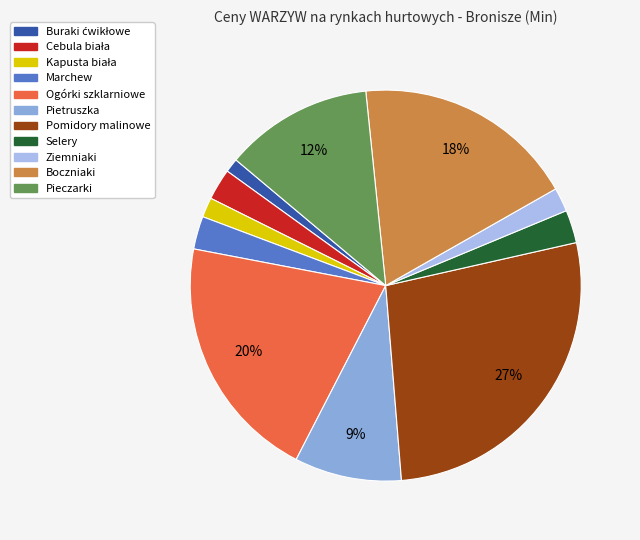

How many slices are in this pie chart?

11